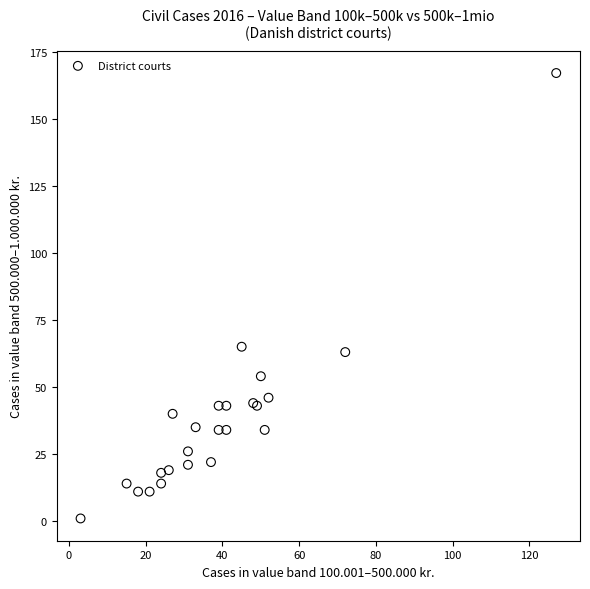

What Y value in the scatter plot is closest to 84?

65